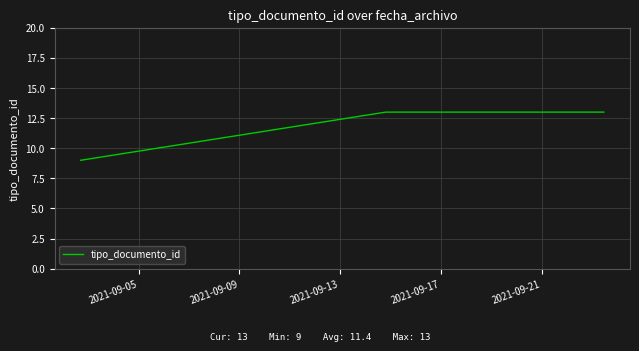

How many data points does each series have?

5